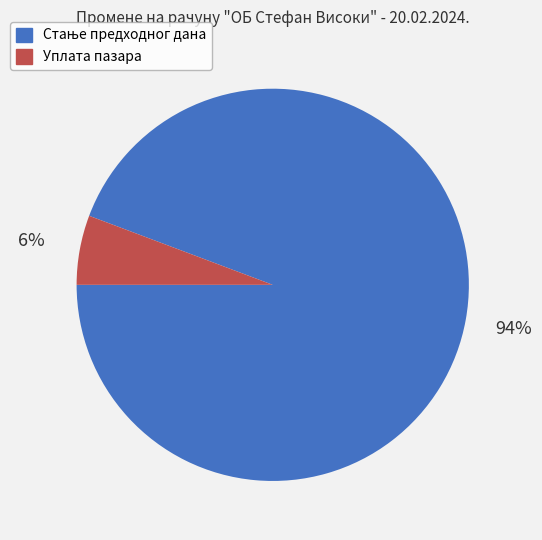

What percentage is the Уплата пазара slice, to the nearest percent?

6%